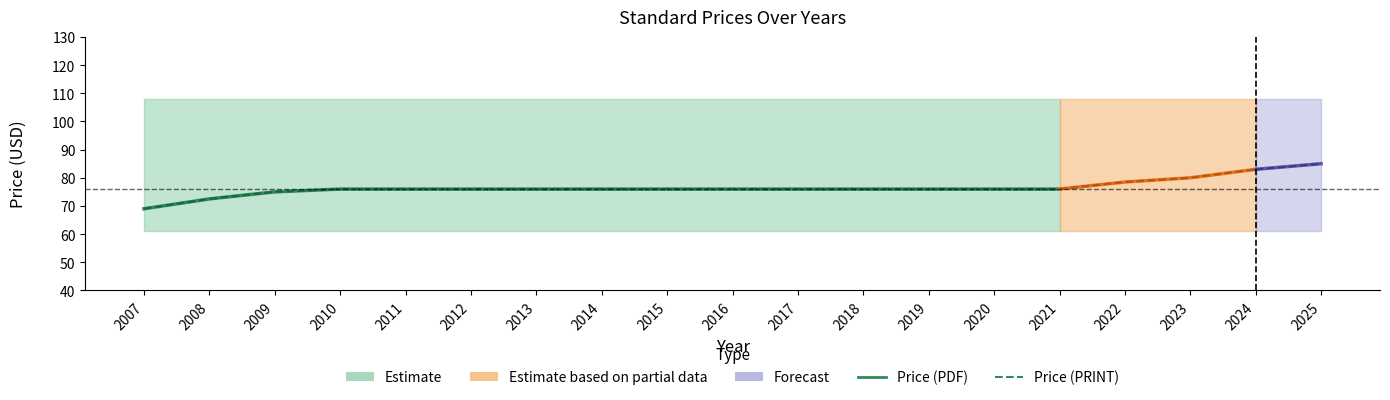

Is it true that Price (PRINT) equals 76.0 at 2015?

True